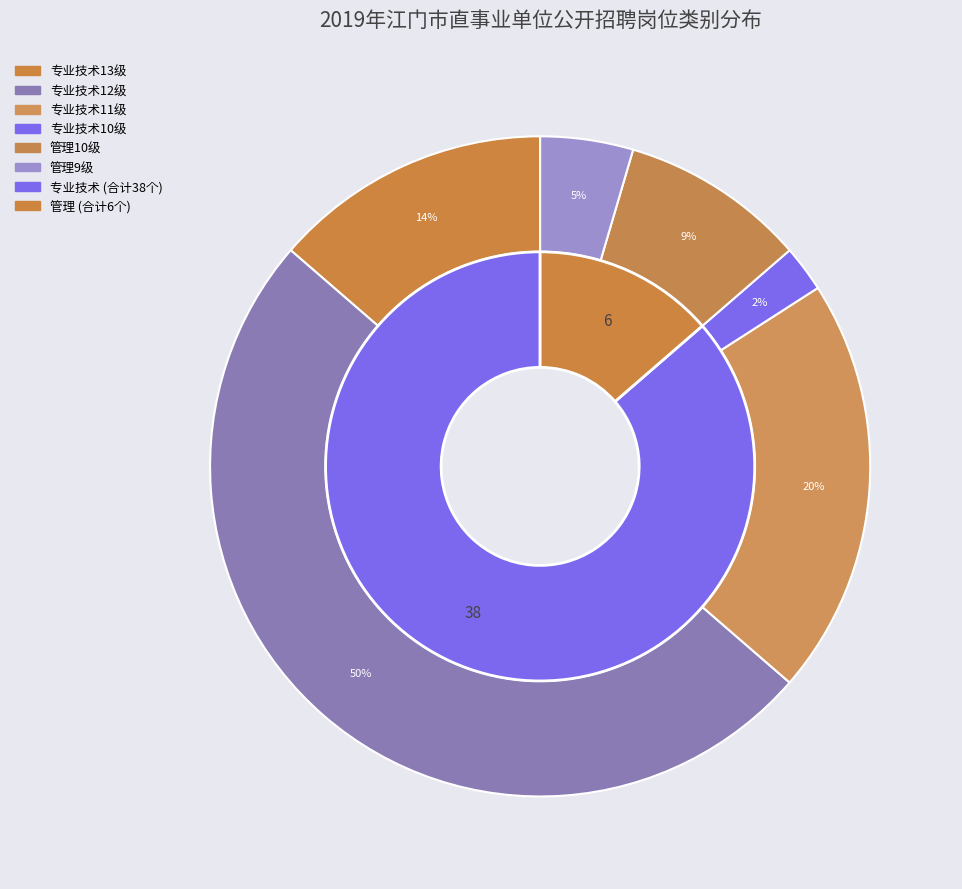

What is the ratio of the value at 专业技术11级 to the value at 专业技术12级?

0.4